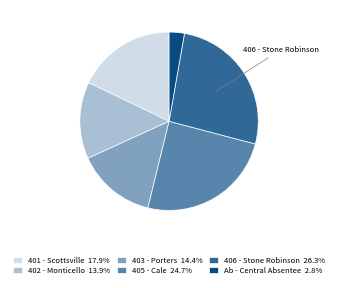

Is there any slice that represents more than half of the pie?

No